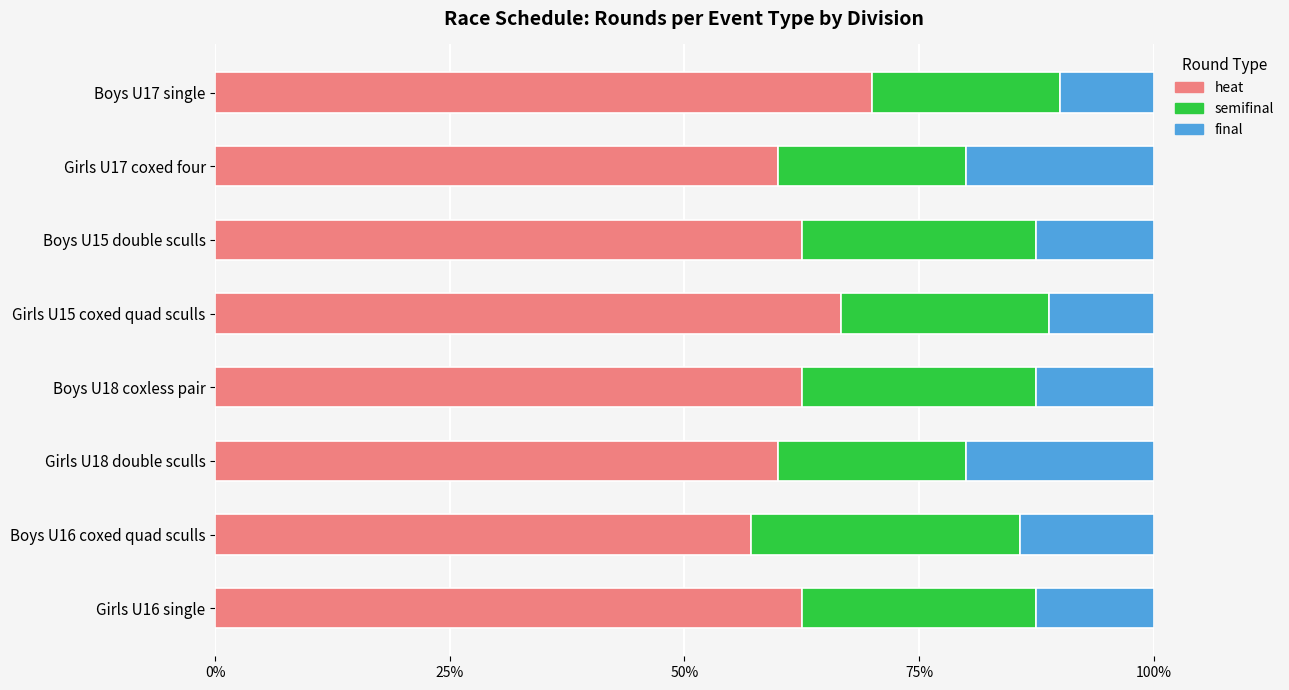

What is the difference between the maximum and minimum values in the heat series?

12.9